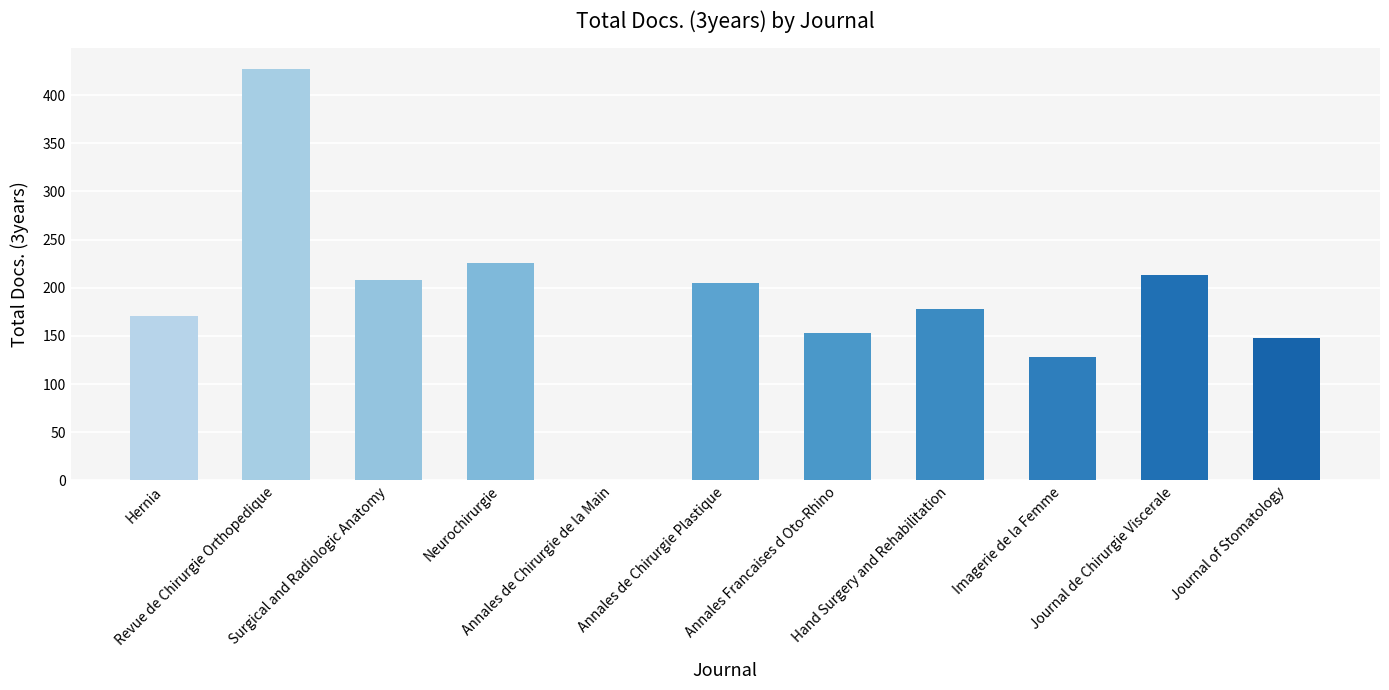

What is the maximum value shown in the chart?

427